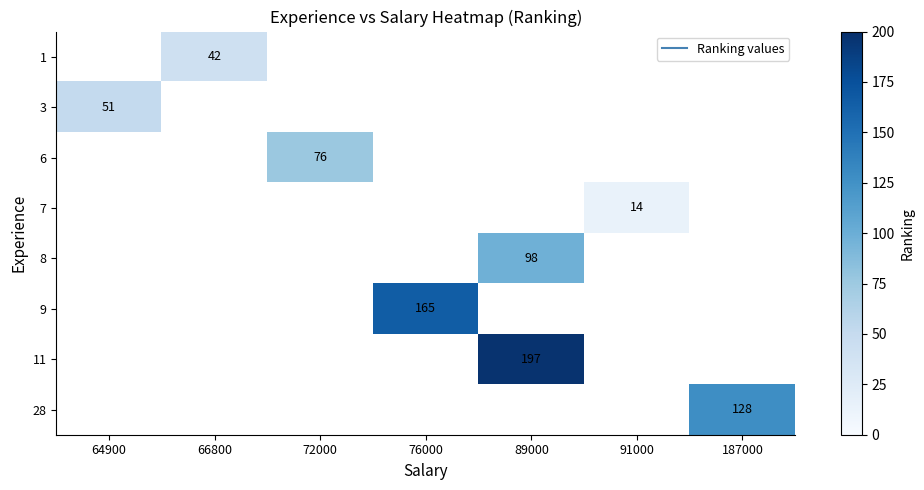

The 1 series shows 42.0 at 66800. True or false?

True